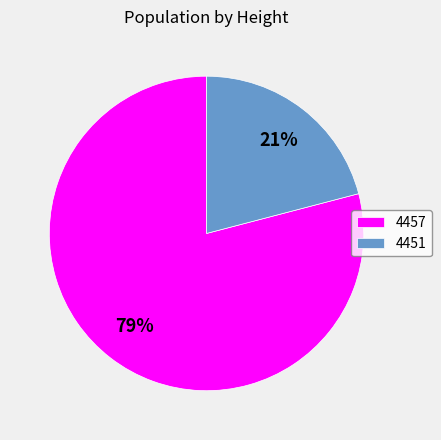

Combined, do 4451 and 4457 account for over 50%?

Yes